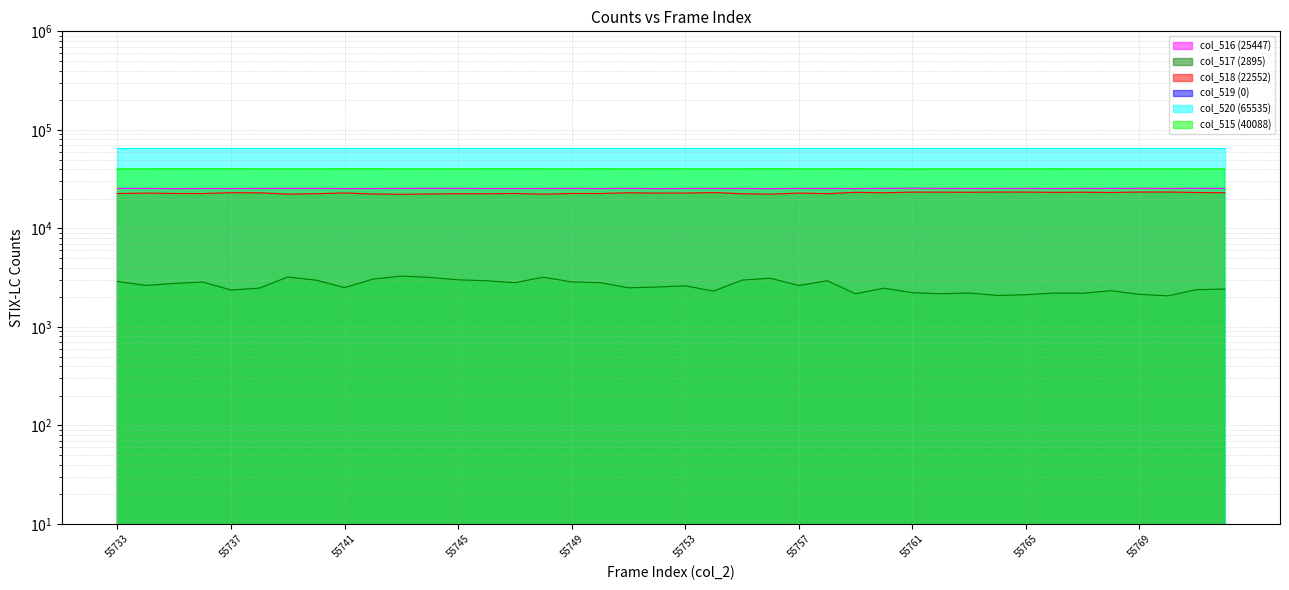

Reading left to right, transcribe all the data shown in this chart.

col_516 (25447): 25447	25425	25343	25403	25388	25417	25469	25452	25364	25381	25439	25507	25469	25396	25394	25408	25462	25366	25468	25349	25406	25420	25425	25341	25432	25424	25371	25463	25543	25476	25438	25440	25460	25397	25465	25455	25497	25441	25515	25423
col_517 (2895): 2895	2631	2762	2853	2369	2472	3208	2977	2505	3051	3277	3181	3003	2937	2810	3192	2861	2809	2494	2536	2608	2308	2984	3117	2629	2938	2168	2471	2222	2169	2206	2085	2120	2204	2195	2327	2138	2065	2384	2422
col_518 (22552): 22552	22794	22581	22550	23019	22945	22261	22475	22859	22330	22162	22326	22466	22459	22584	22216	22601	22557	22974	22813	22798	23112	22441	22224	22803	22486	23203	22992	23321	23307	23232	23355	23340	23193	23270	23128	23359	23376	23131	23001
col_515 (40088): 40088	40110	40191	40132	40147	40118	40066	40083	40171	40154	40096	40028	40066	40139	40141	40127	40073	40169	40067	40186	40129	40115	40110	40194	40103	40111	40164	40072	39992	40059	40097	40095	40075	40138	40070	40080	40038	40094	40020	40112